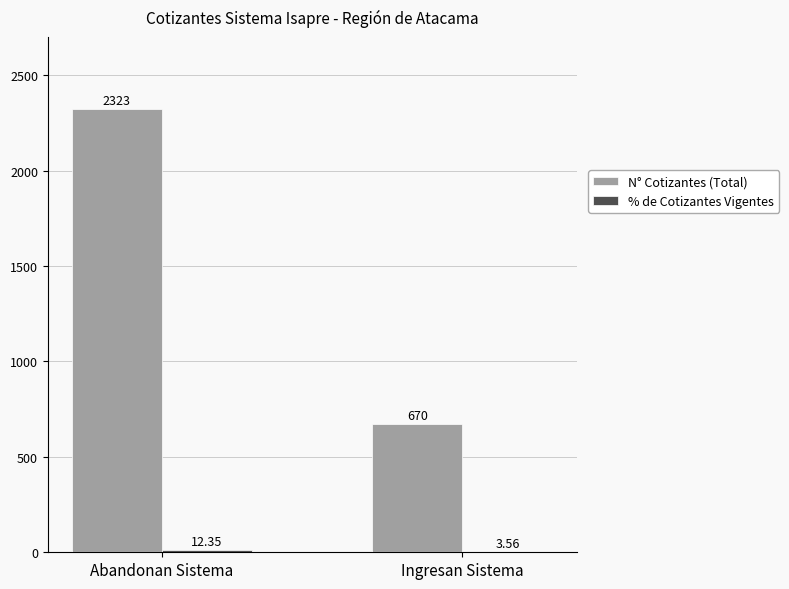

At which category does the chart reach its peak across all series?

Abandonan Sistema